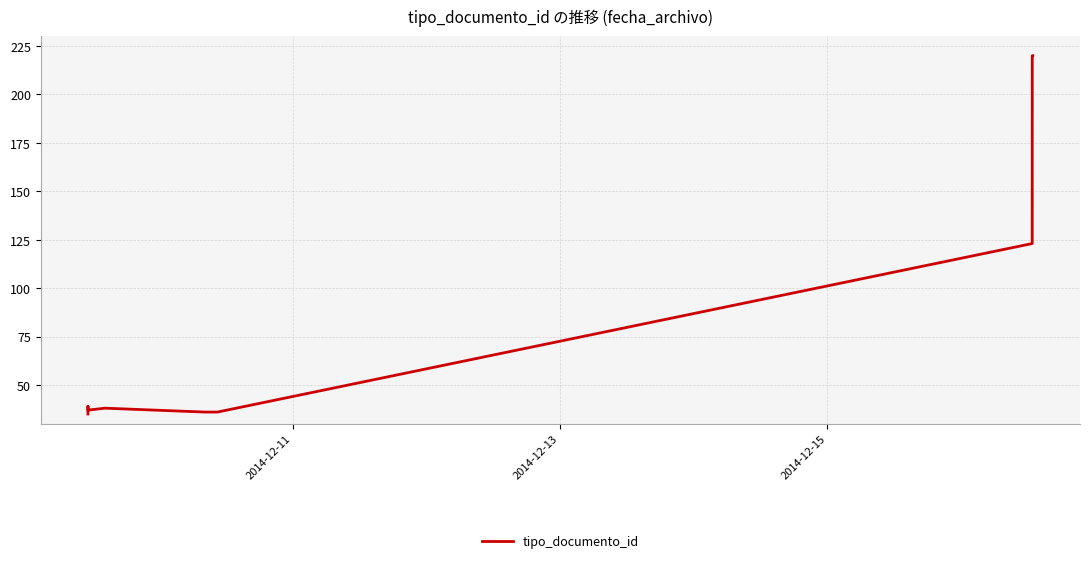

Reading right to left, what are all the values shown in this chart?

220	220	123	36	36	36	38	37	39	35